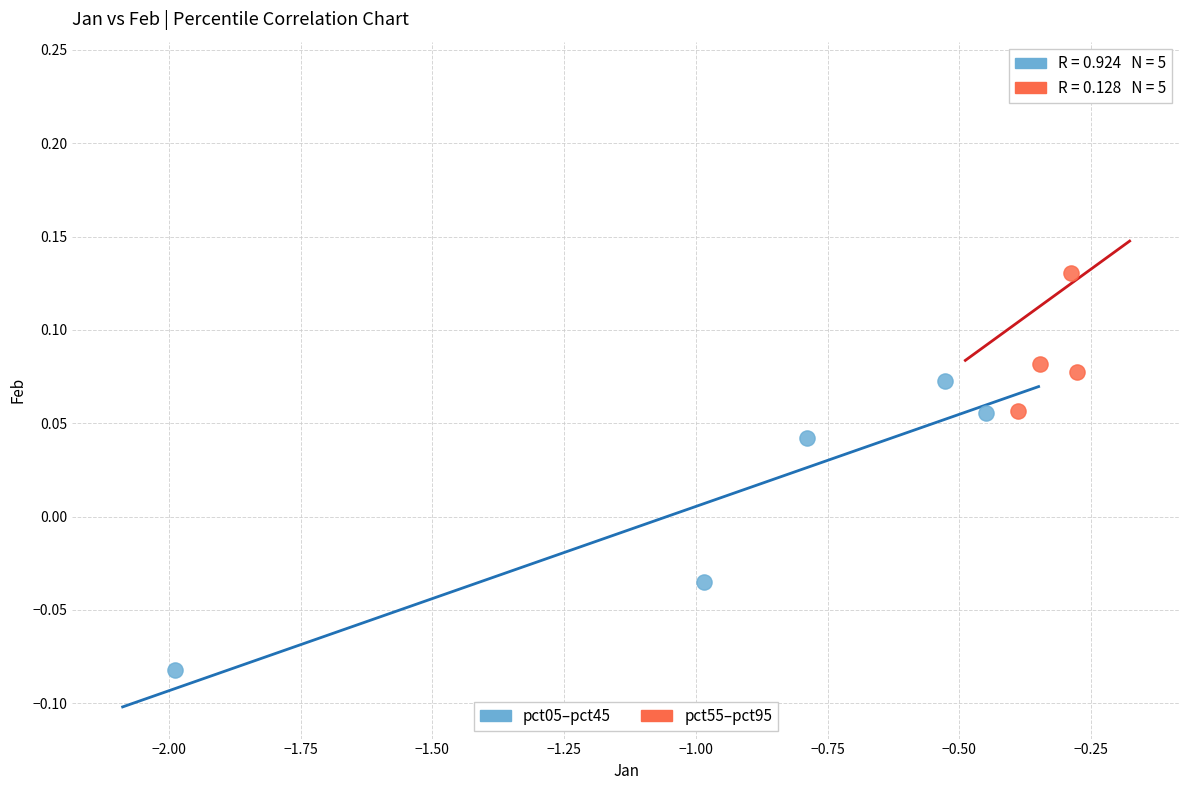

Which series has the widest spread of Y values?

pct55–pct95